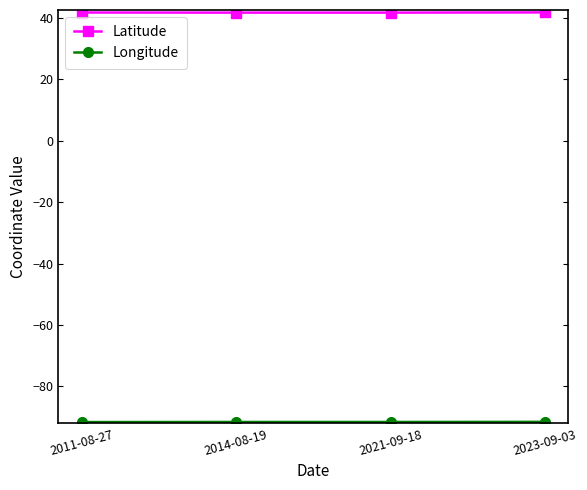

The value of Latitude at 2021-09-18 is 41.6. True or false?

True